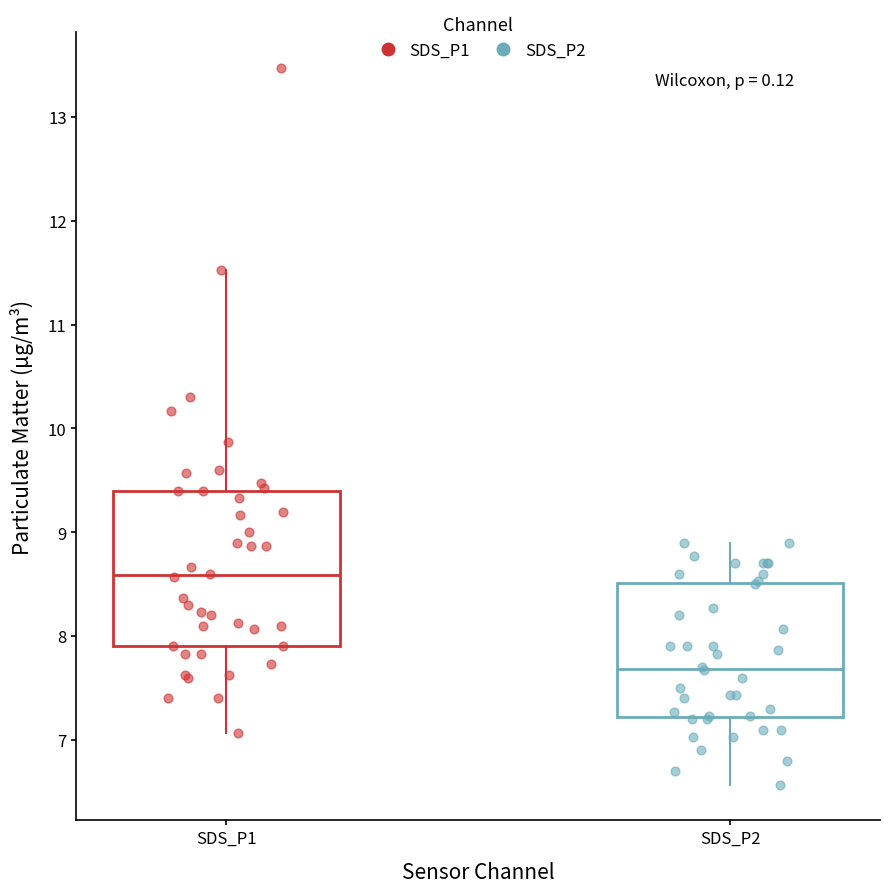

Reading left to right, read every box against the y-axis: the position of its median line, the range the box covers, and the ends of its whiskers. The values are not printed on the chart, so give them approximately, as read against the axis.

SDS_P1: median 8.6, box 7.9 to 9.4, whiskers 7.1 to 11.5
SDS_P2: median 7.7, box 7.2 to 8.5, whiskers 6.6 to 8.9